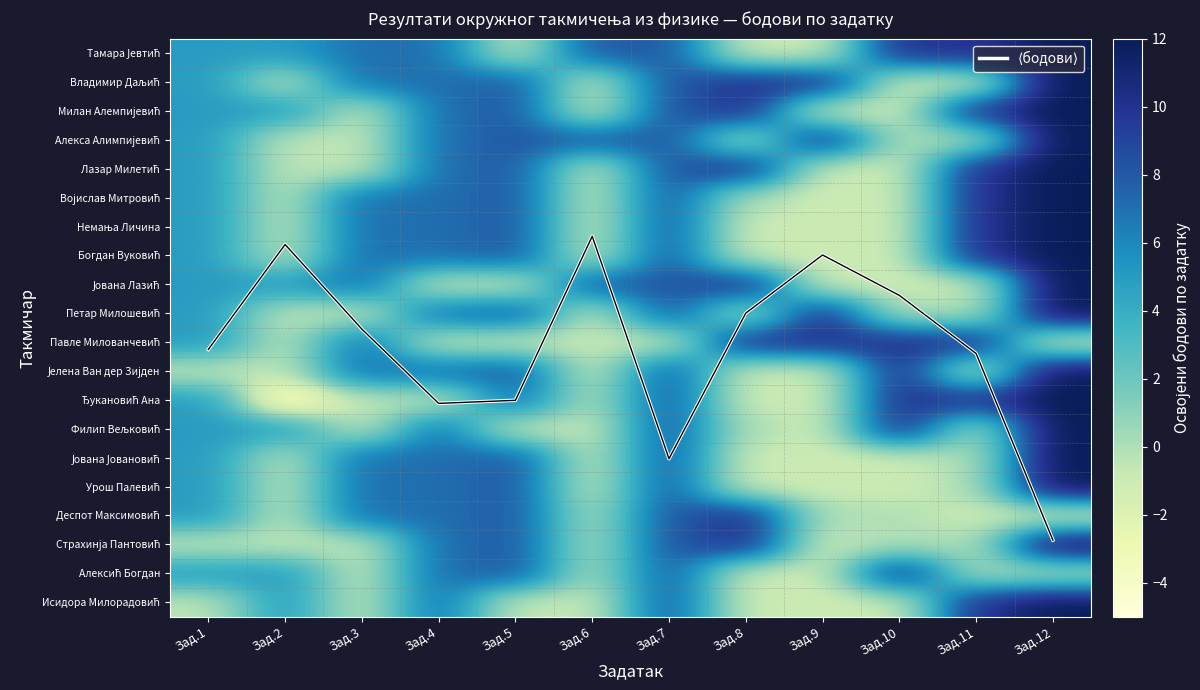

Which series has the largest total across all categories?

⟨бодови⟩